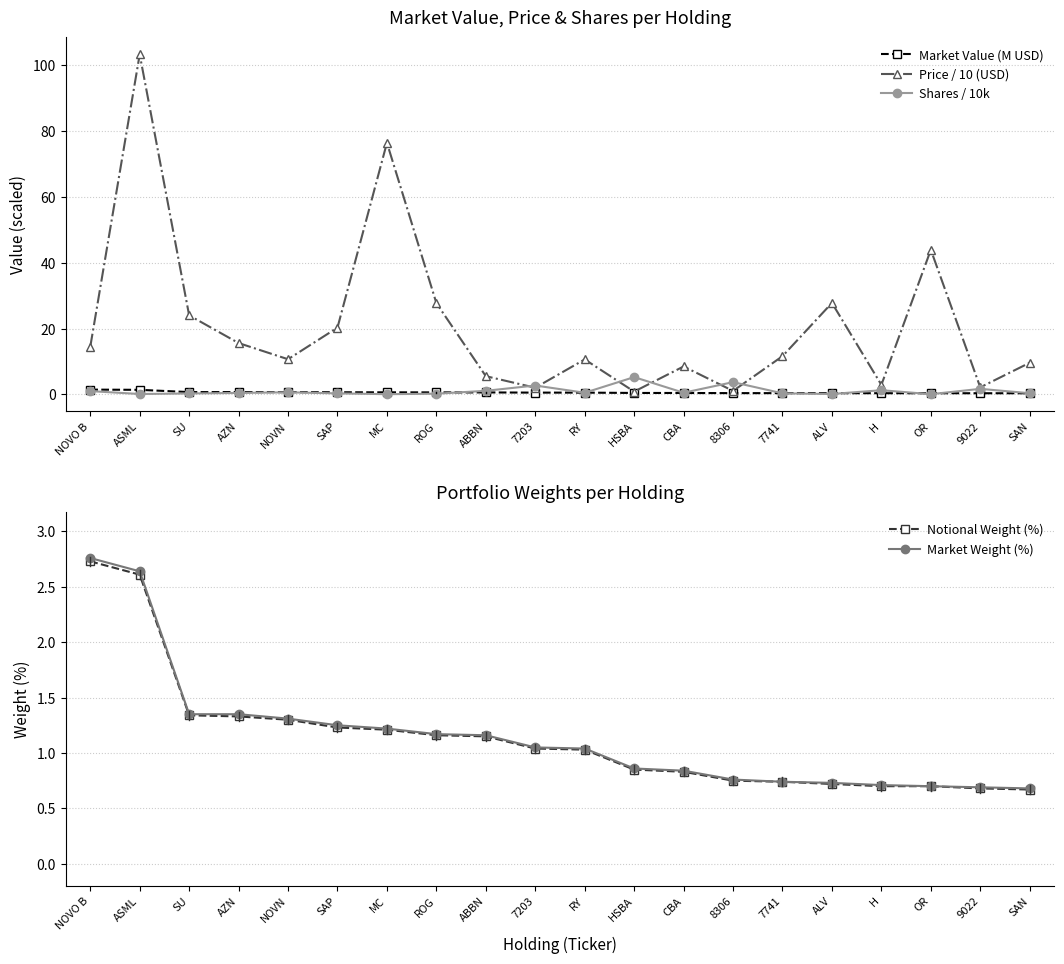

How many lines are shown in the chart?

5